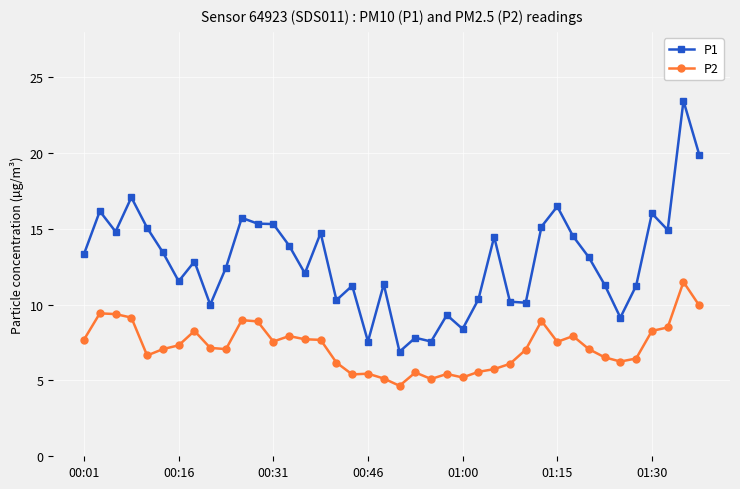

List the series in order of their overall mean, highest first.

P1, P2